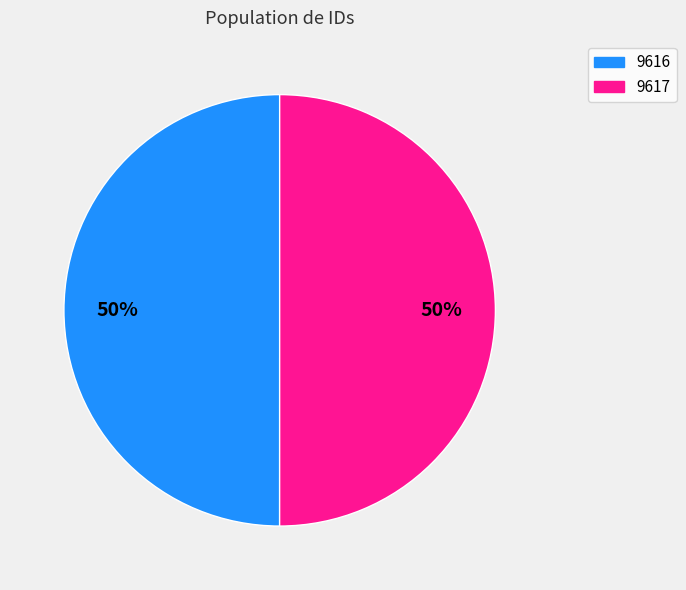

Count the number of slices in the pie.

2